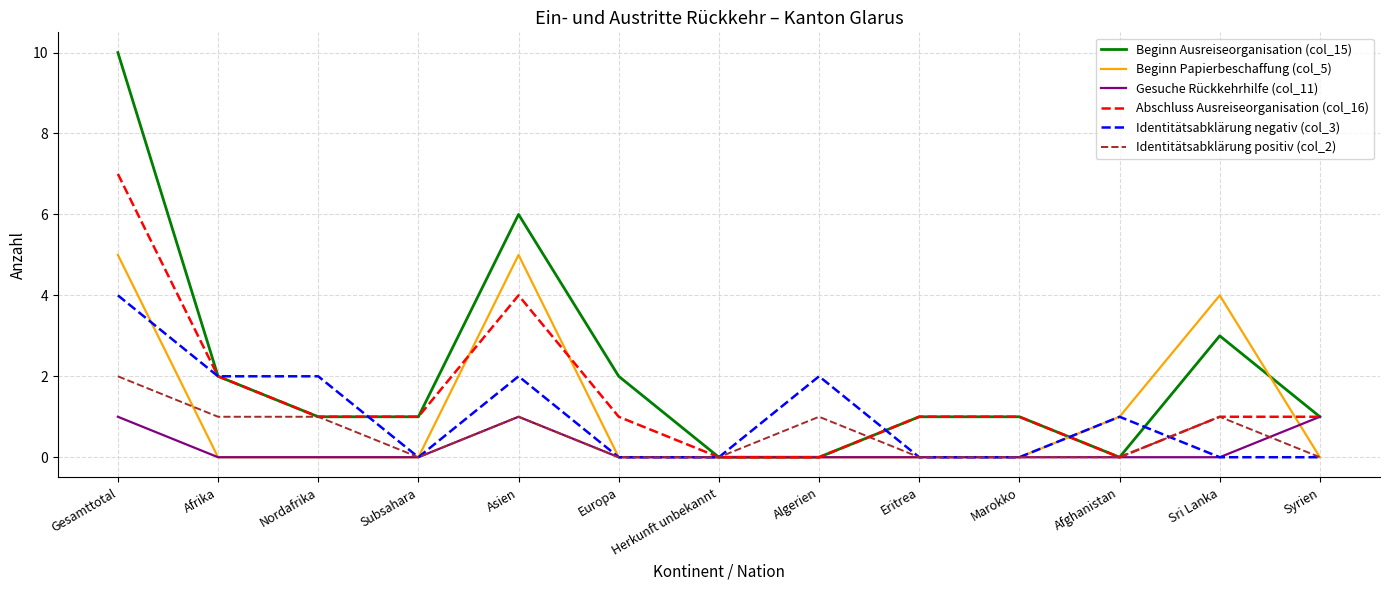

What is the maximum value for Abschluss Ausreiseorganisation (col_16)?

7